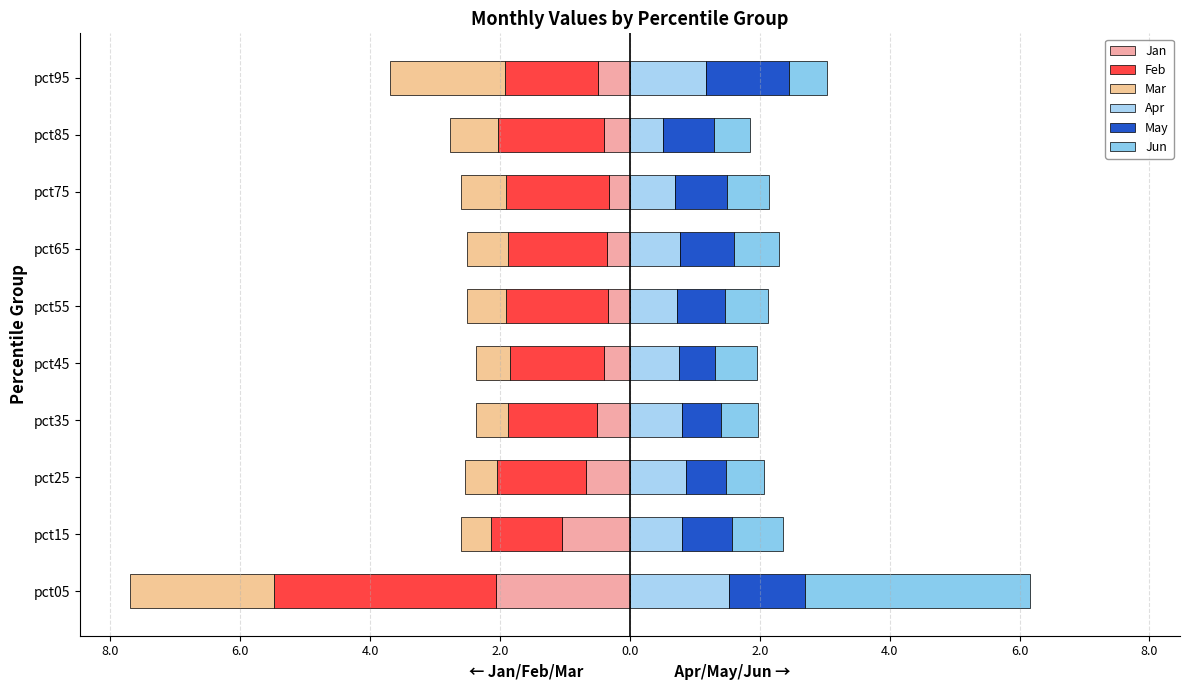

Is it true that Jun equals 1.3 at pct05?

False